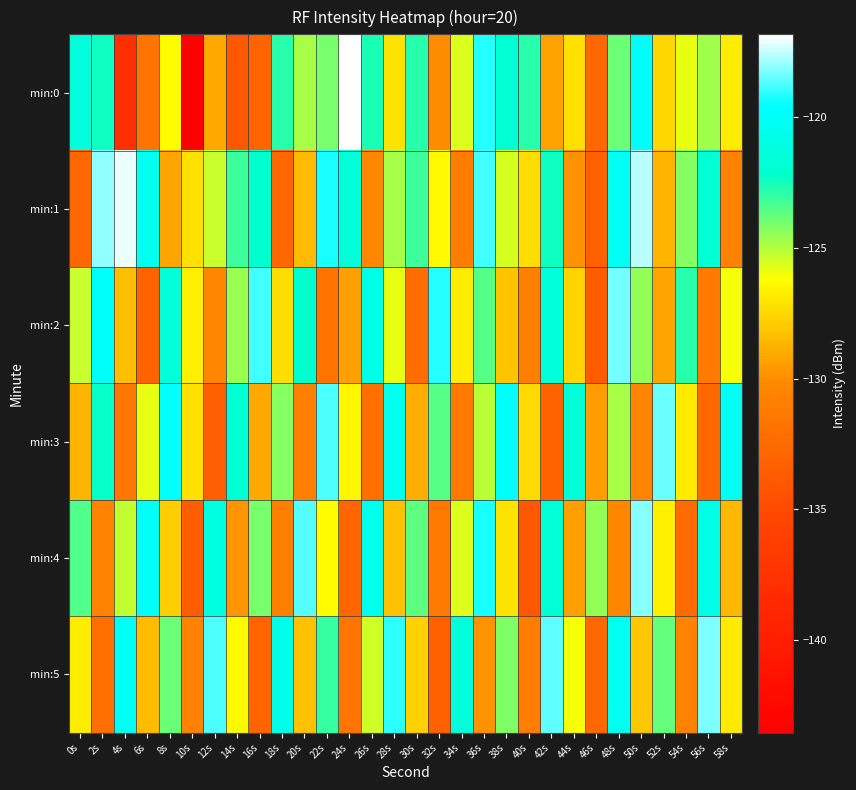

Reading left to right, list all the values displayed in this chart.

min:0: 0s=-121.4	2s=-122.4	4s=-137.9	6s=-131.7	8s=-126.2	10s=-143.5	12s=-129.1	14s=-133.9	16s=-132.9	18s=-122.9	20s=-124.8	22s=-124.1	24s=-116.8	26s=-122.6	28s=-127.1	30s=-122.8	32s=-130.1	34s=-125.6	36s=-119.1	38s=-121.8	40s=-122.8	42s=-129.3	44s=-127.2	46s=-132.7	48s=-123.9	50s=-119.7	52s=-127.5	54s=-125.8	56s=-124.7	58s=-126.8
min:1: 0s=-132.8	2s=-118.0	4s=-117.1	6s=-120.4	8s=-129.2	10s=-127.2	12s=-125.3	14s=-123.1	16s=-122.1	18s=-132.7	20s=-128.5	22s=-119.3	24s=-121.7	26s=-130.2	28s=-124.8	30s=-123.1	32s=-126.4	34s=-131.0	36s=-118.9	38s=-125.5	40s=-127.3	42s=-122.4	44s=-129.8	46s=-133.2	48s=-120.1	50s=-117.6	52s=-128.7	54s=-124.3	56s=-121.9	58s=-130.5
min:2: 0s=-125.3	2s=-119.8	4s=-128.4	6s=-133.1	8s=-121.5	10s=-126.7	12s=-130.2	14s=-124.6	16s=-118.9	18s=-127.3	20s=-122.1	22s=-131.8	24s=-129.4	26s=-120.7	28s=-125.9	30s=-132.3	32s=-119.2	34s=-126.8	36s=-123.5	38s=-128.1	40s=-130.9	42s=-121.4	44s=-127.6	46s=-133.7	48s=-118.3	50s=-124.5	52s=-129.2	54s=-122.8	56s=-131.4	58s=-126.1
min:3: 0s=-128.7	2s=-122.3	4s=-131.5	6s=-125.8	8s=-119.6	10s=-127.2	12s=-133.4	14s=-121.9	16s=-129.1	18s=-124.3	20s=-130.8	22s=-118.7	24s=-126.5	26s=-132.1	28s=-120.4	30s=-128.9	32s=-123.6	34s=-131.2	36s=-125.1	38s=-119.8	40s=-127.4	42s=-133.0	44s=-121.7	46s=-129.5	48s=-124.8	50s=-130.3	52s=-118.4	54s=-126.9	56s=-132.6	58s=-120.2
min:4: 0s=-123.4	2s=-130.6	4s=-125.2	6s=-119.9	8s=-127.8	10s=-133.5	12s=-121.3	14s=-129.7	16s=-124.1	18s=-130.9	20s=-118.6	22s=-126.3	24s=-132.8	26s=-120.5	28s=-128.2	30s=-123.7	32s=-131.4	34s=-125.6	36s=-119.3	38s=-127.1	40s=-133.9	42s=-121.8	44s=-129.4	46s=-124.5	48s=-130.2	50s=-118.1	52s=-126.7	54s=-132.4	56s=-120.8	58s=-128.6
min:5: 0s=-126.8	2s=-132.2	4s=-120.1	6s=-128.5	8s=-123.9	10s=-130.7	12s=-118.8	14s=-126.4	16s=-132.9	18s=-120.6	20s=-128.3	22s=-123.0	24s=-131.6	26s=-125.4	28s=-119.1	30s=-127.7	32s=-133.3	34s=-121.5	36s=-129.8	38s=-124.2	40s=-131.0	42s=-118.5	44s=-126.1	46s=-132.7	48s=-120.3	50s=-128.0	52s=-123.8	54s=-130.5	56s=-118.2	58s=-126.9